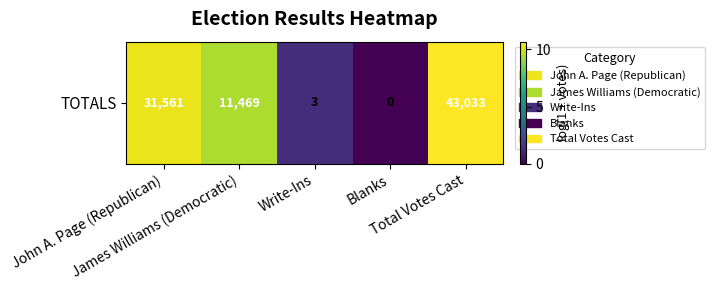

Rank the categories by value from highest to lowest.

Total Votes Cast, John A. Page (Republican), James Williams (Democratic), Write-Ins, Blanks